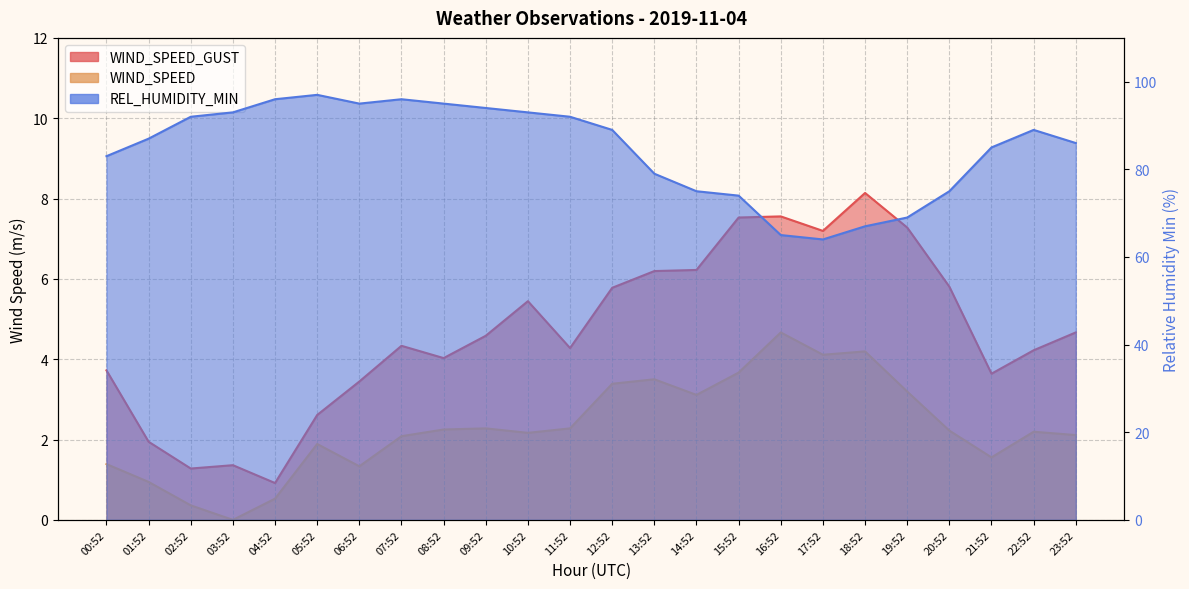

True or false: WIND_SPEED and REL_HUMIDITY_MIN cross at least once.

False